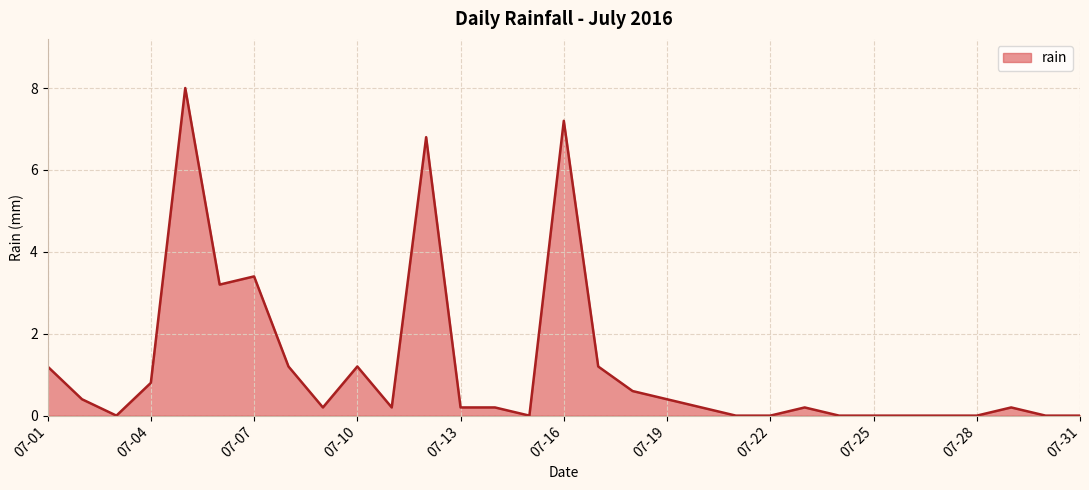

What is the difference between the maximum and minimum values?

8.0